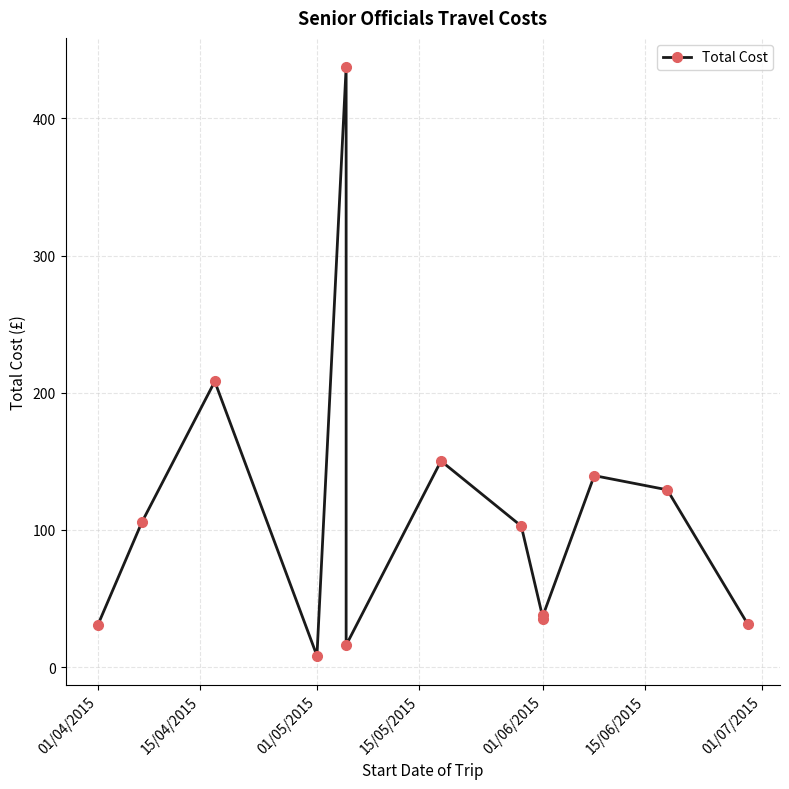

What is the smallest value displayed?

8.3